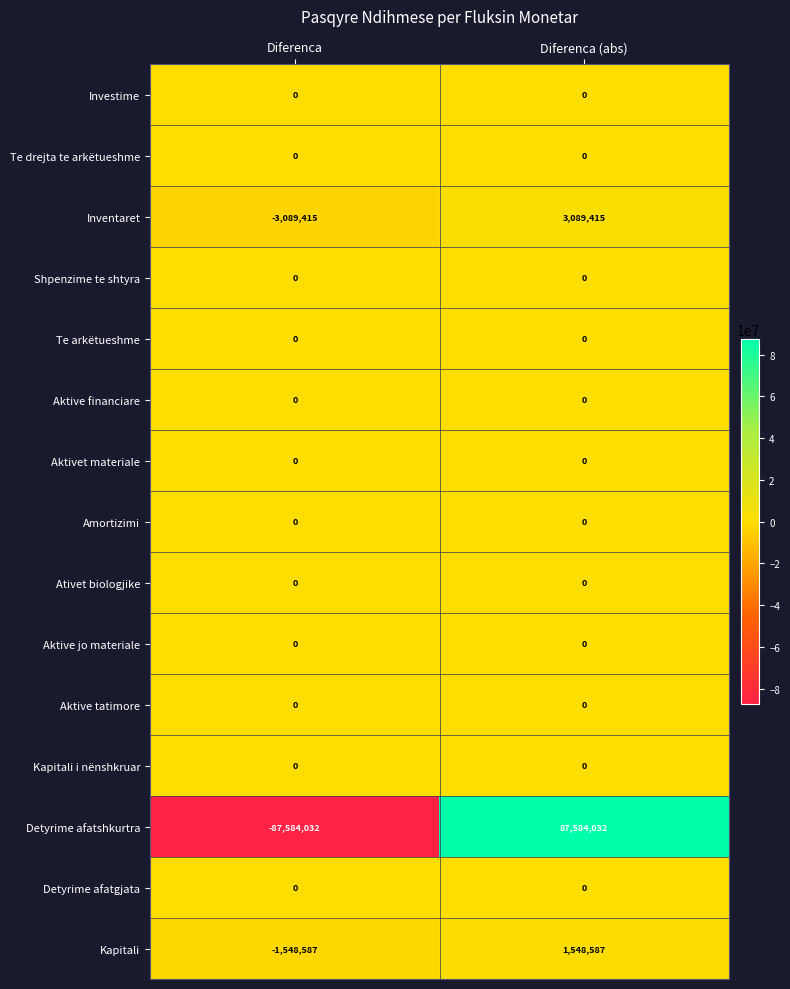

What is the difference between the highest and lowest values at Diferenca (abs)?

87584032